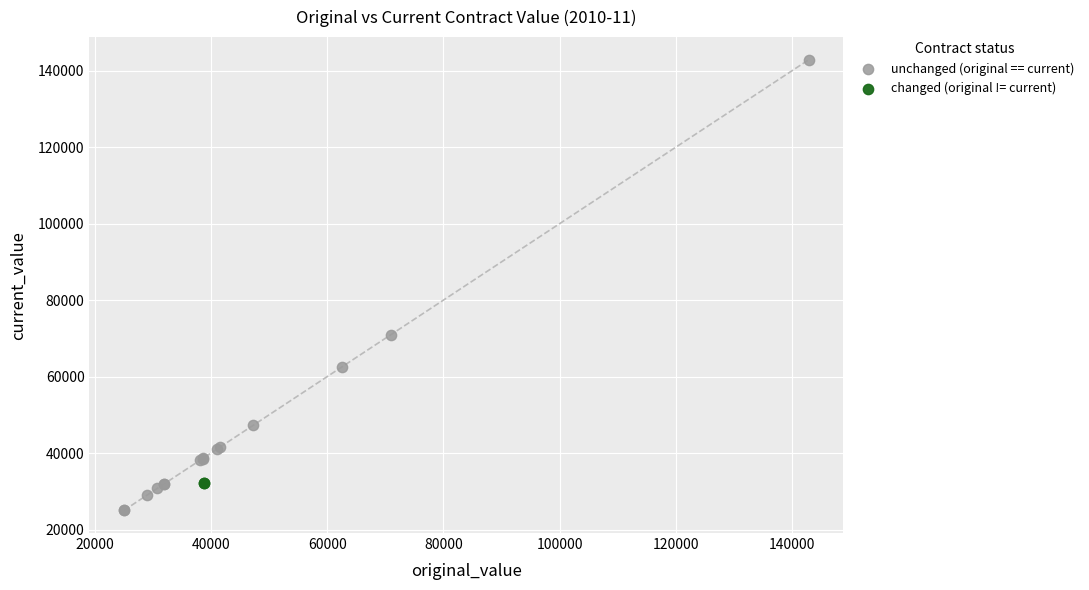

Which series reaches the maximum Y coordinate?

unchanged (original == current)